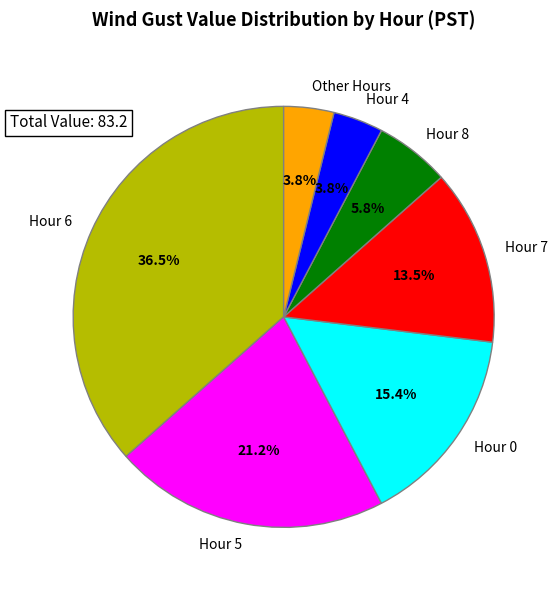

Does Hour 7 account for over 50% of the chart?

No